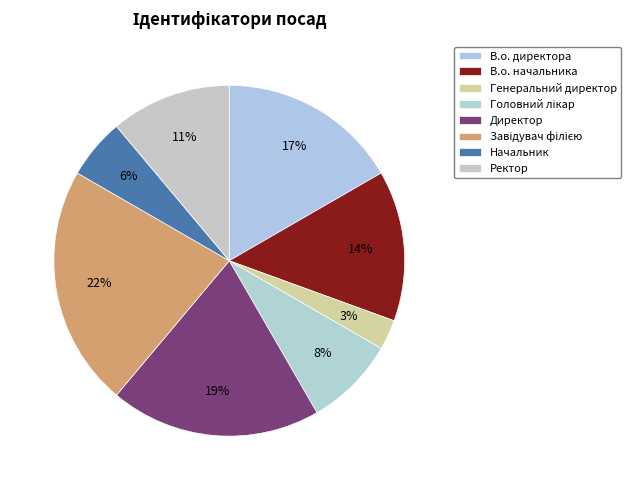

Is the sum of Головний лікар and В.о. начальника greater than half?

No